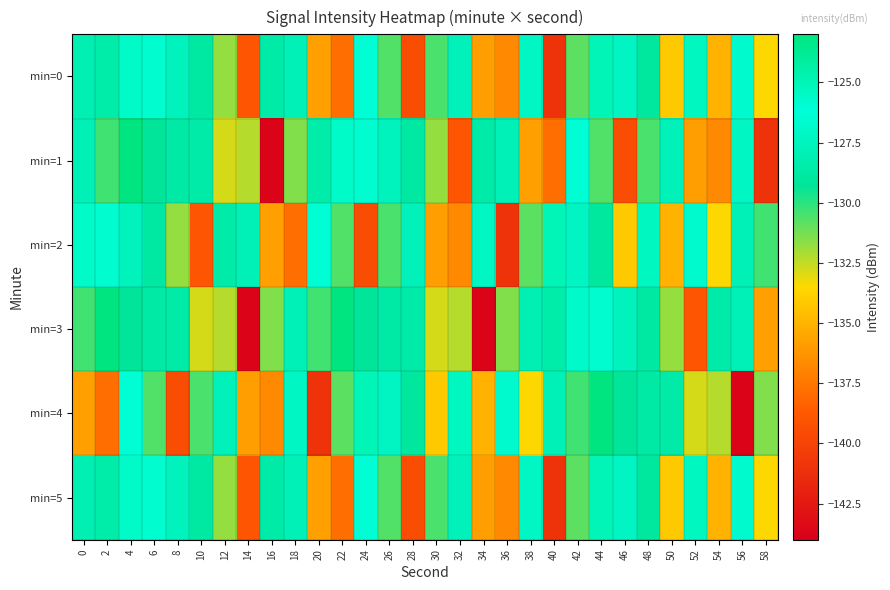

Rank the series at 18 from lowest to highest value.

min=2, min=1, min=3, min=0, min=5, min=4